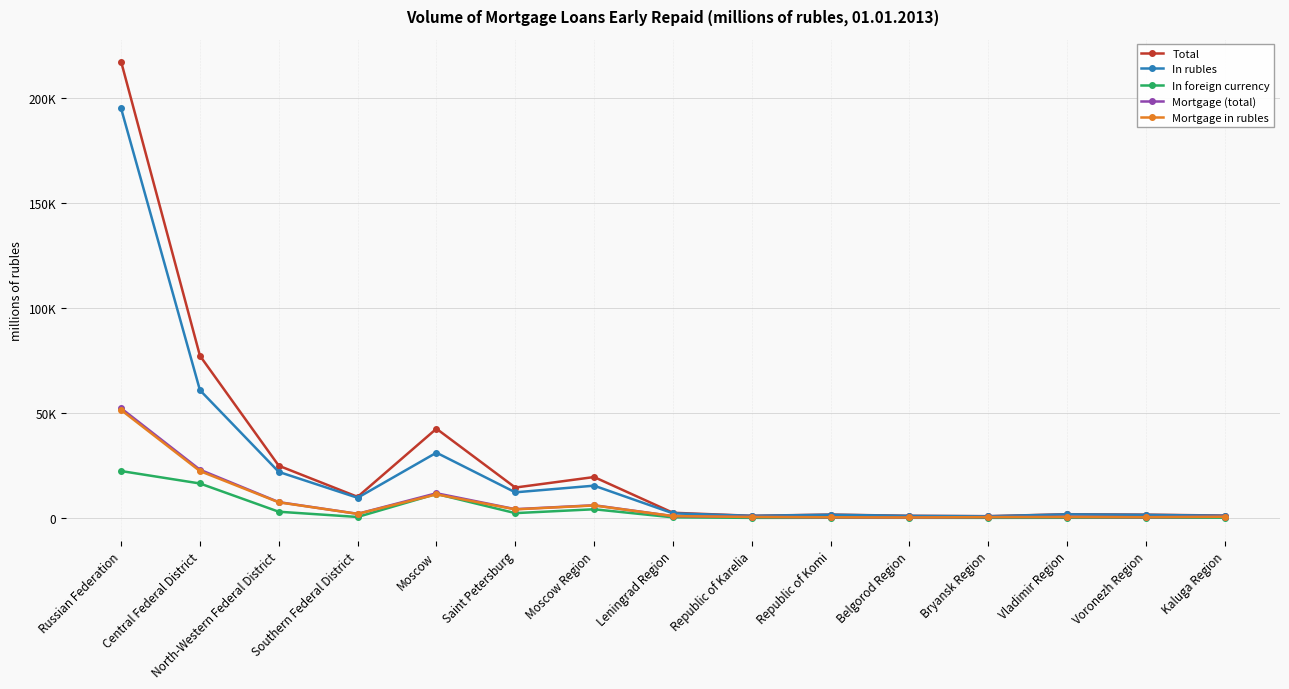

Rank the categories by In foreign currency value from highest to lowest.

Russian Federation, Central Federal District, Moscow, Moscow Region, North-Western Federal District, Saint Petersburg, Southern Federal District, Leningrad Region, Kaluga Region, Voronezh Region, Republic of Komi, Vladimir Region, Belgorod Region, Bryansk Region, Republic of Karelia